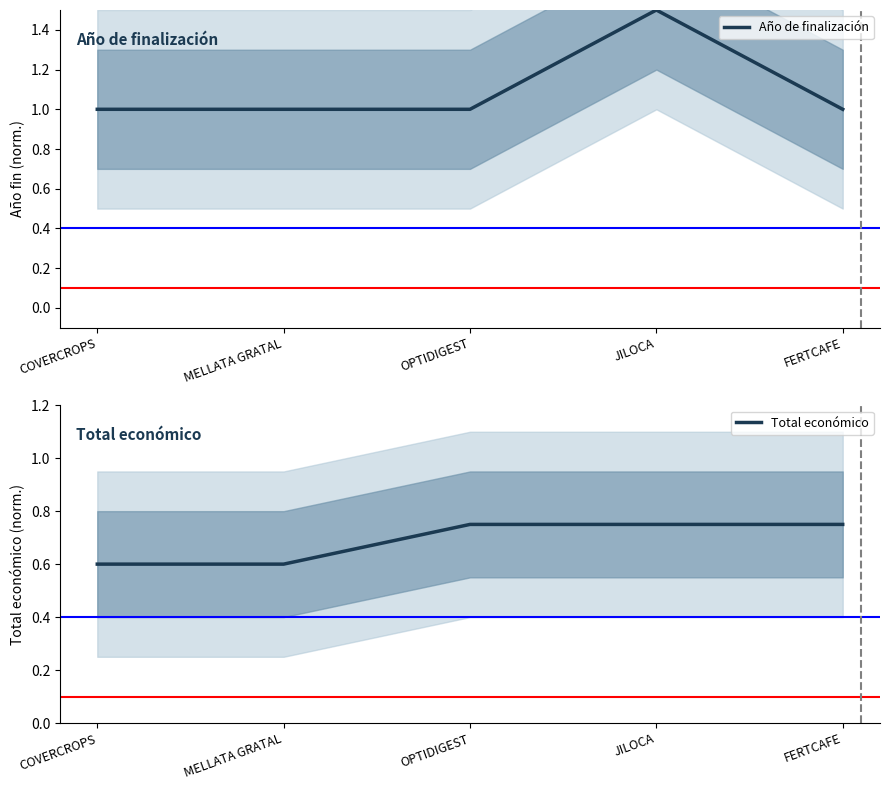

The value of Total económico at FERTCAFE is 0.8. True or false?

True